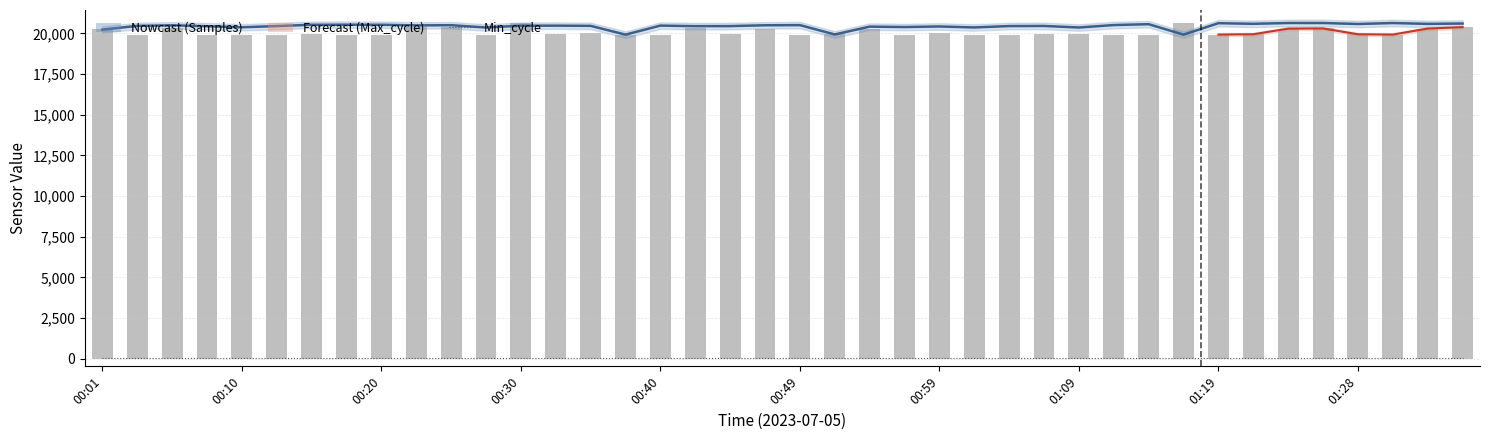

What is the minimum value for Max_cycle?

19921.0